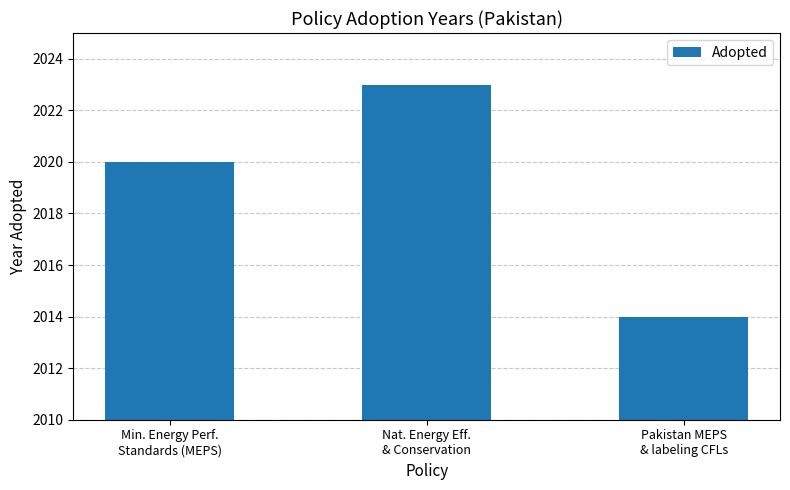

Reading right to left, what are all the values shown in this chart?

2014	2023	2020